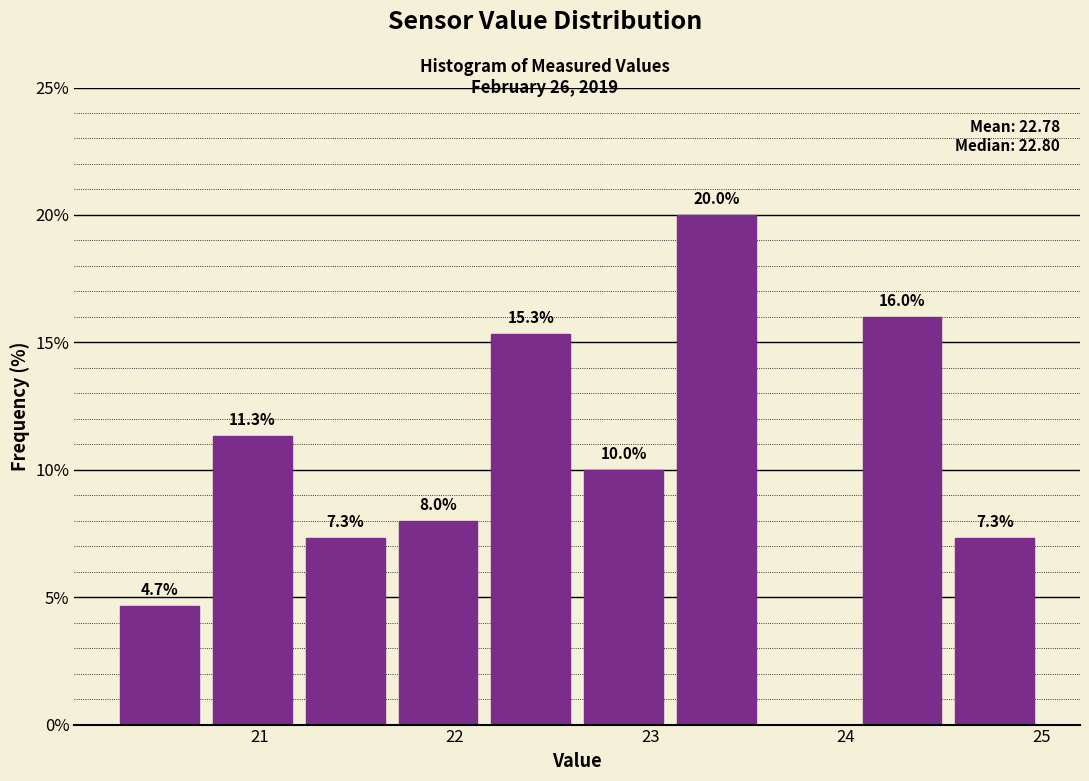

Which range on the x-axis has the tallest bar?

23.1 to 23.6